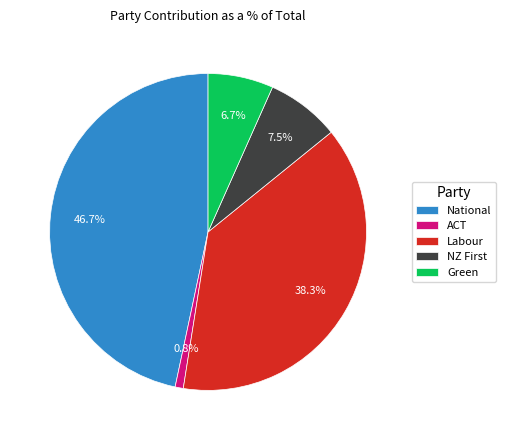

To the nearest percent, what is the average slice percentage?

20%